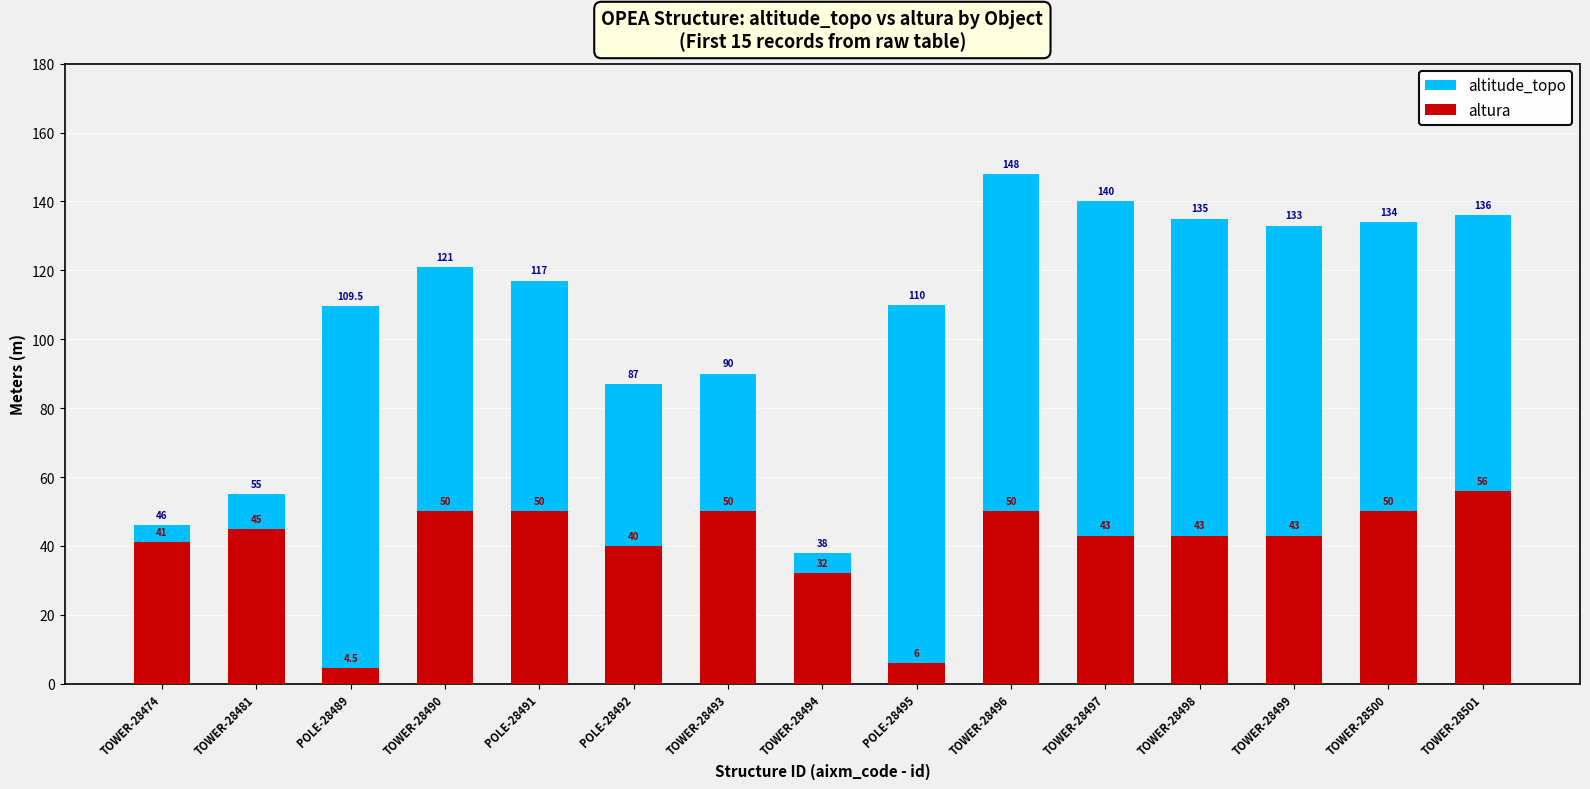

What is the approximate value of altura at POLE-28495?

6.0